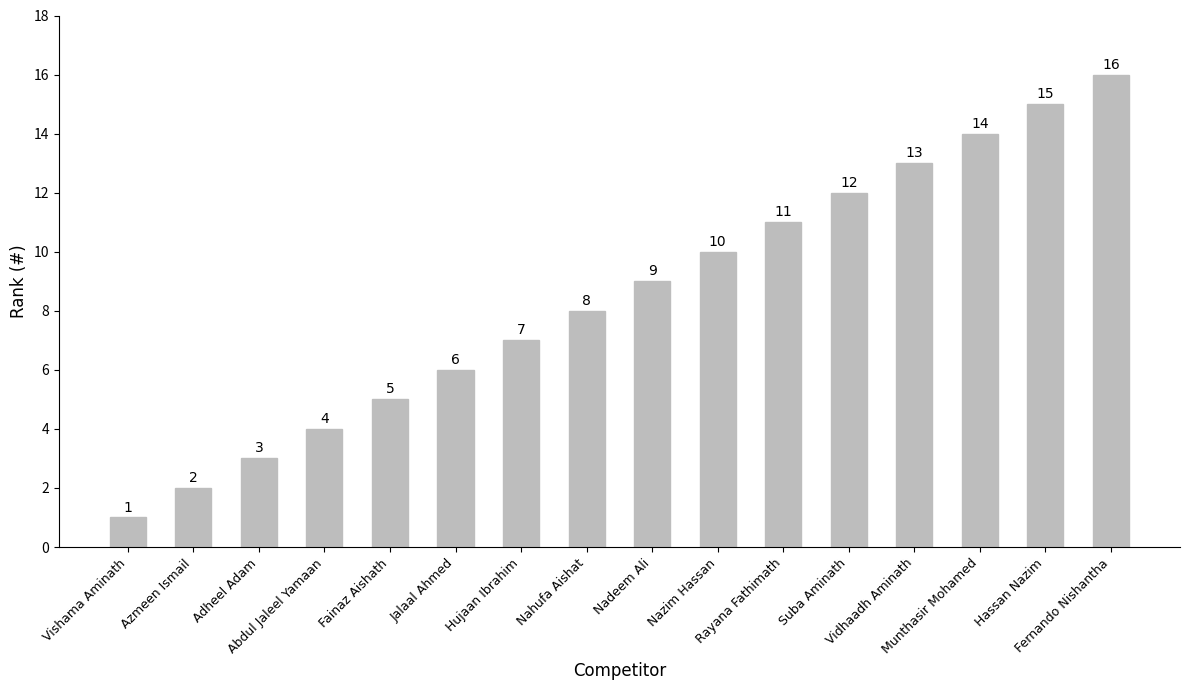

Is it true that the value at Nazim Hassan is 10?

True